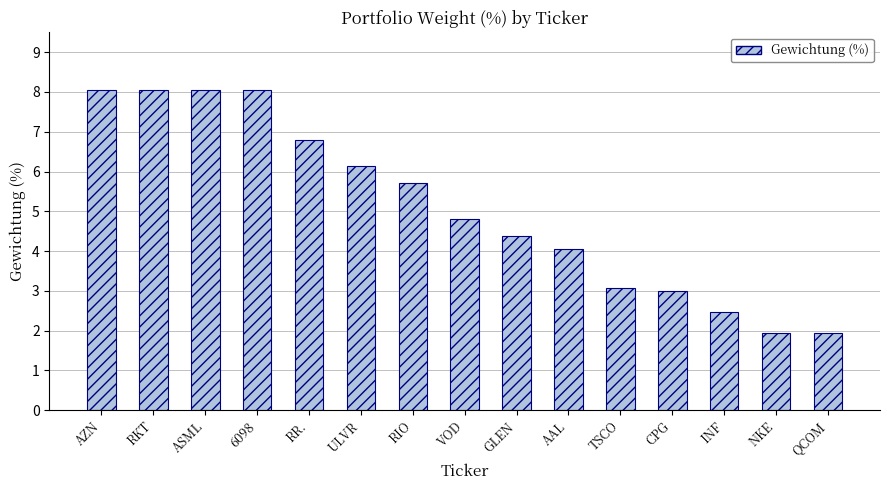

What is the label of the 2nd bar from the left?

RKT